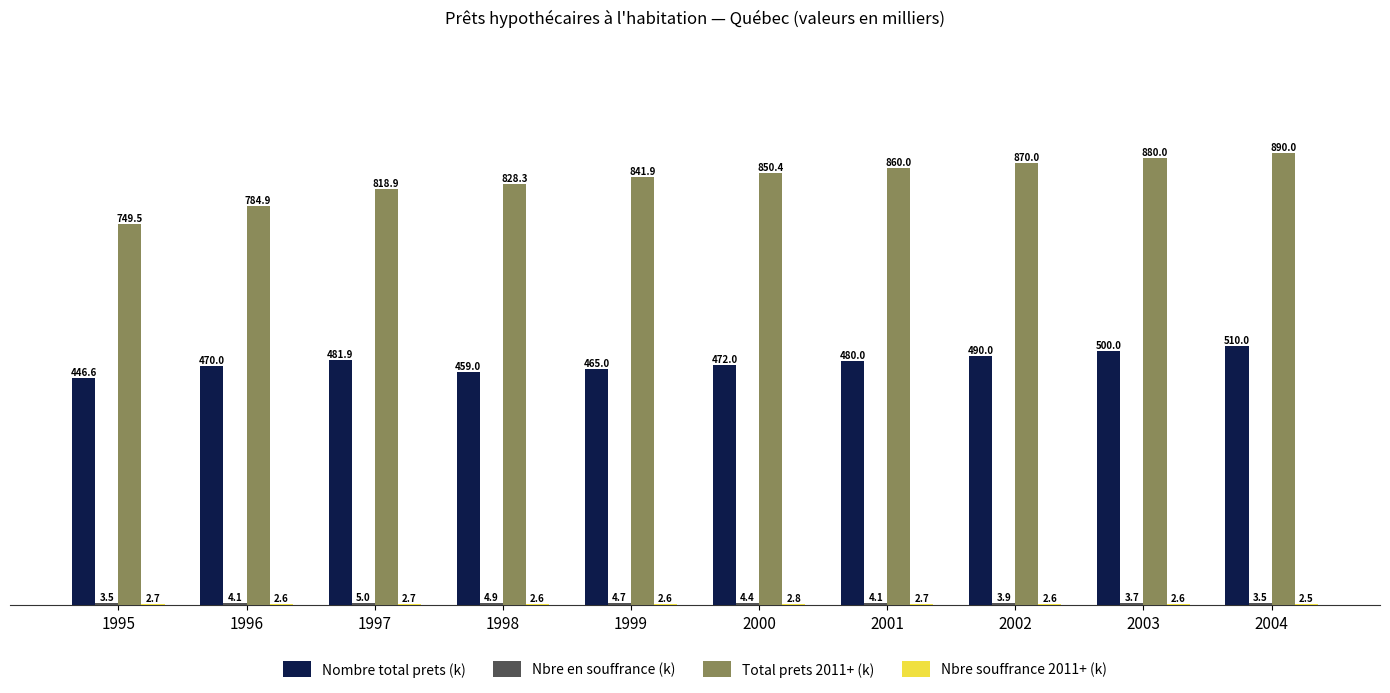

Are the bars horizontal?

No